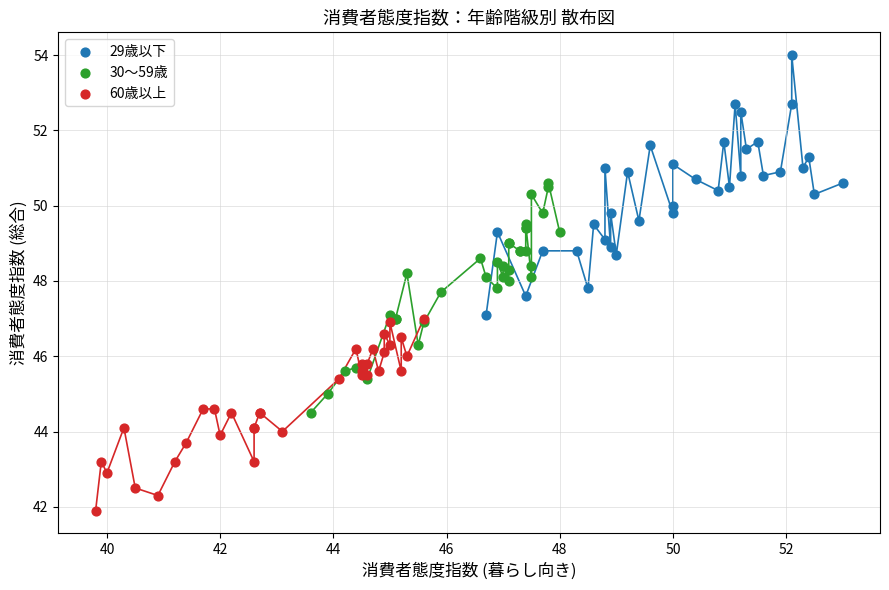

Which series has the widest spread of Y values?

29歳以下